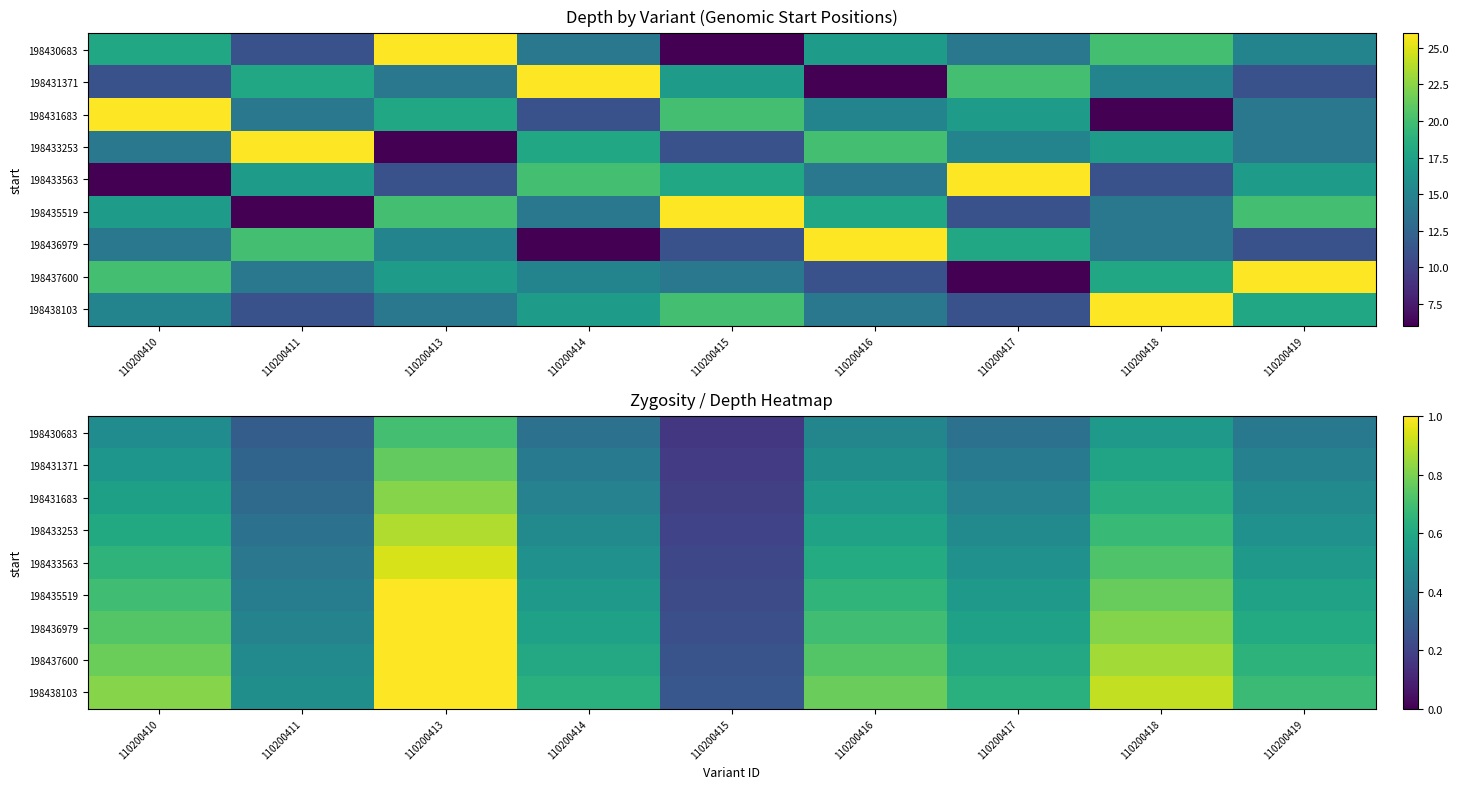

What is the difference between the maximum and second lowest values in the 198435519 series?

0.6